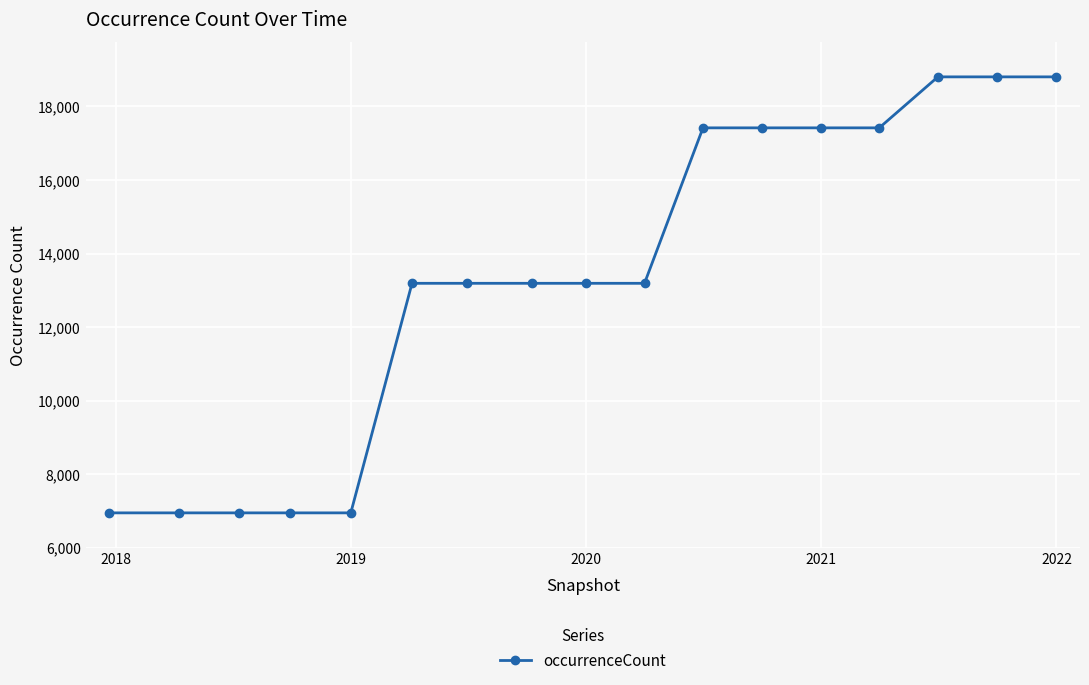

What is the minimum value shown in the chart?

6945